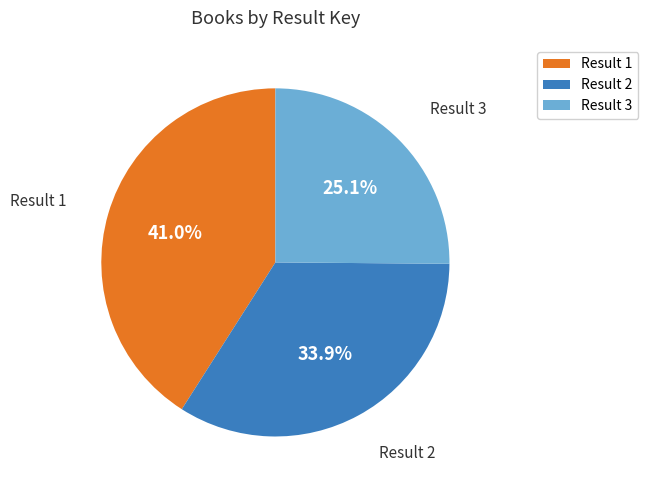

To the nearest percent, what is the average slice percentage?

33%